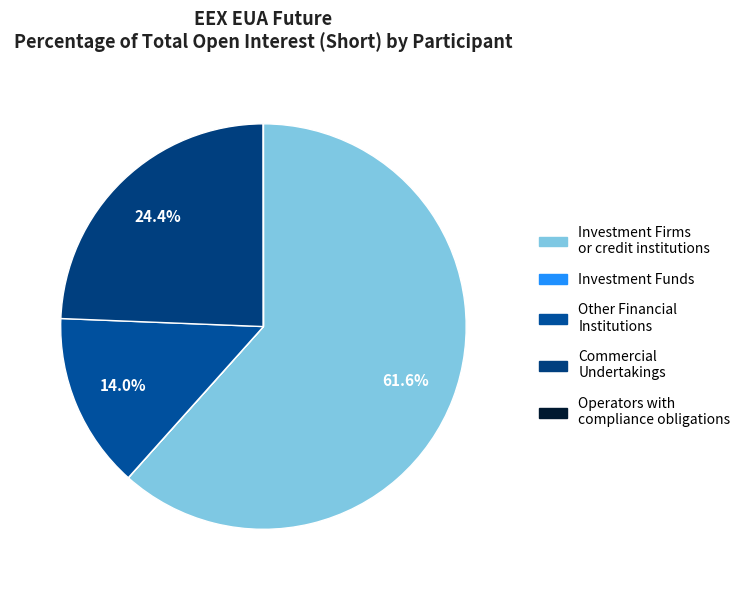

The Commercial Undertakings slice represents 14% of the pie. True or false?

False